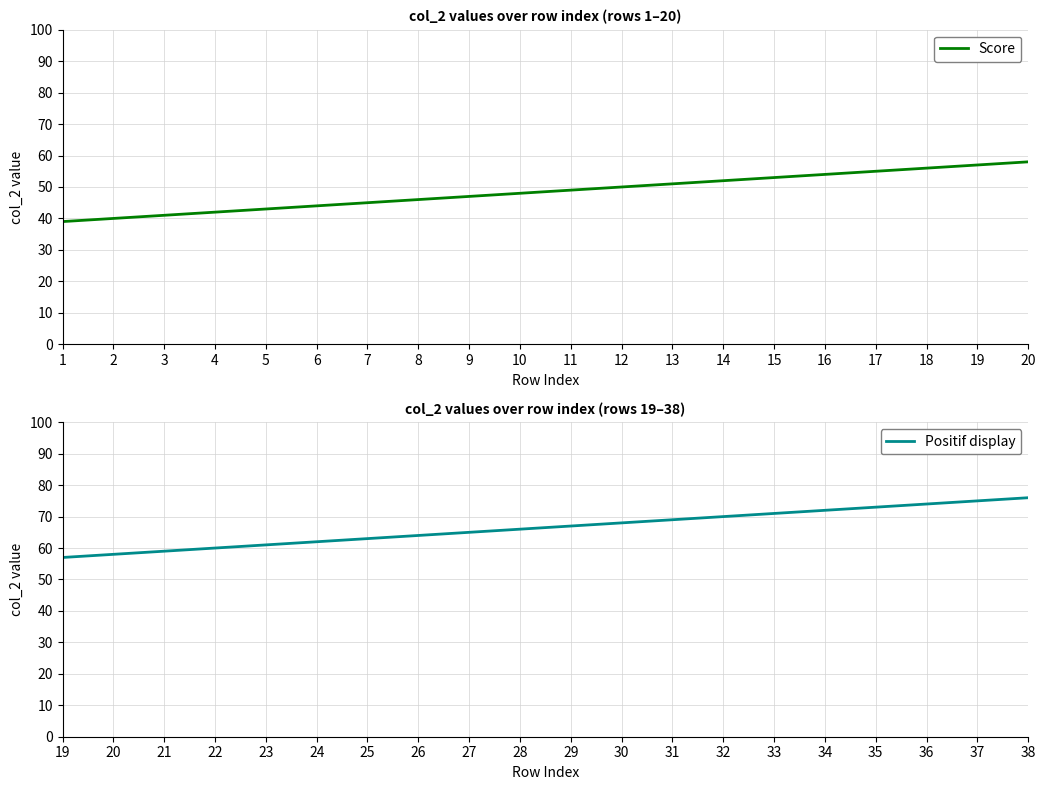

Where does the Score series first go above 49?

12